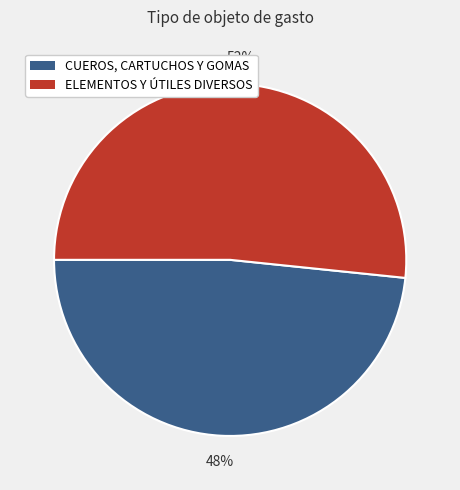

Do CUEROS, CARTUCHOS Y GOMAS and ELEMENTOS Y ÚTILES DIVERSOS together represent more than half of the pie?

Yes